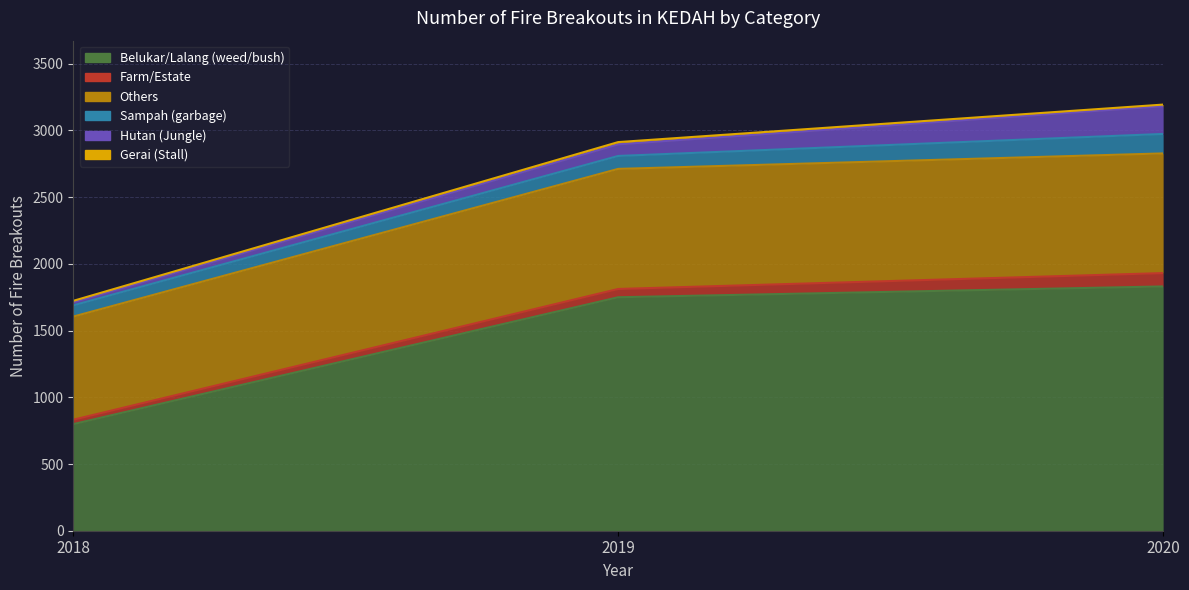

At which label does Belukar/Lalang (weed/bush) reach its peak?

2020